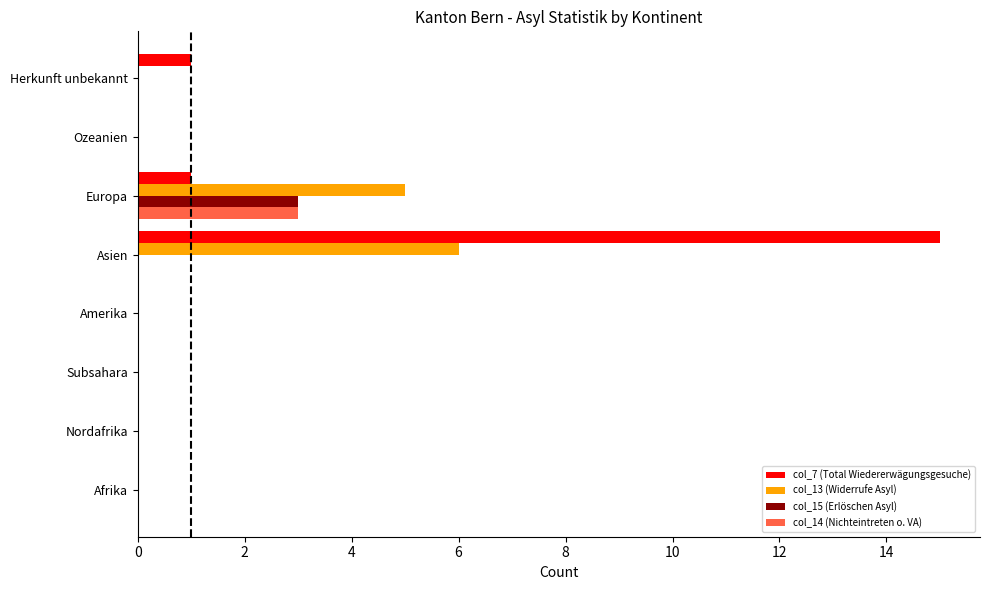

At which category is the sum across all series the highest?

Asien